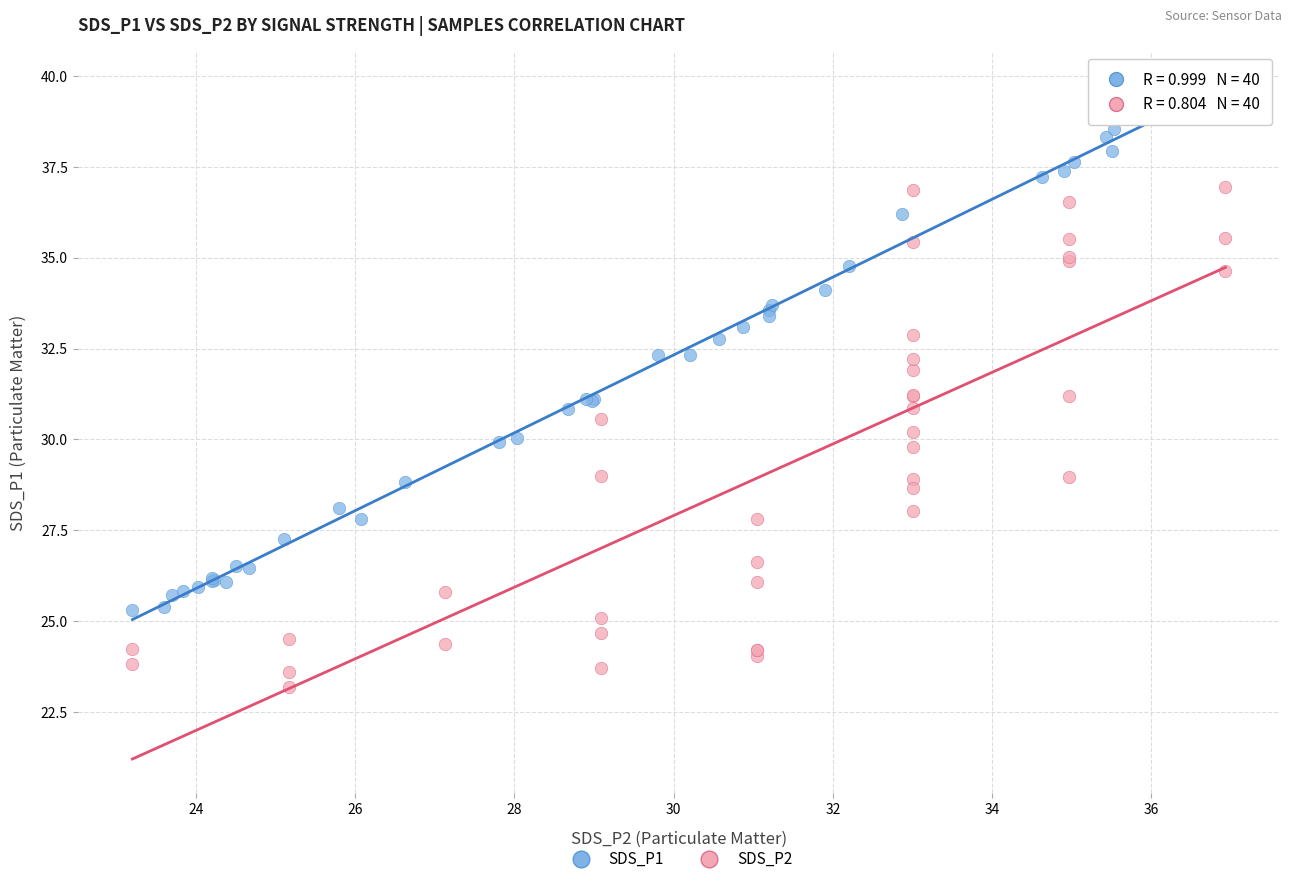

Which series contains the lowest Y value?

SDS_P2